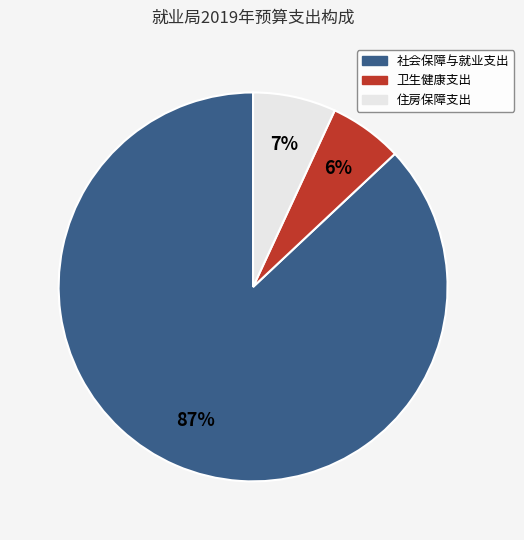

To the nearest percent, what portion does 住房保障支出 represent?

7%